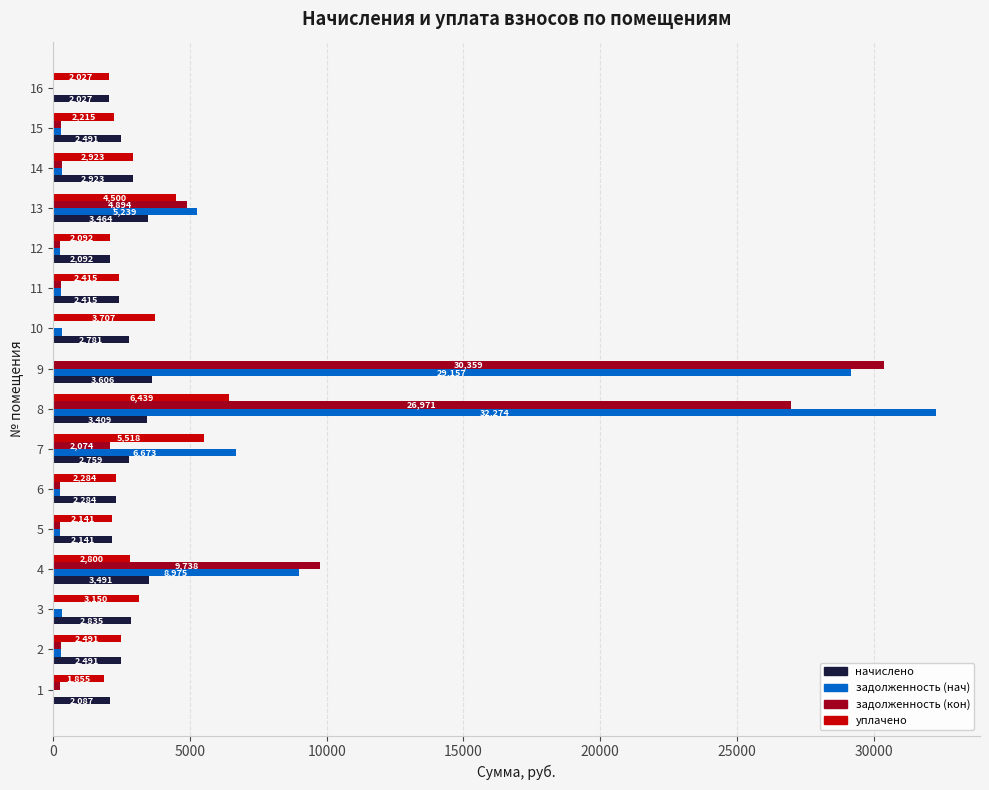

What is the sum of all начислено values?

43294.2